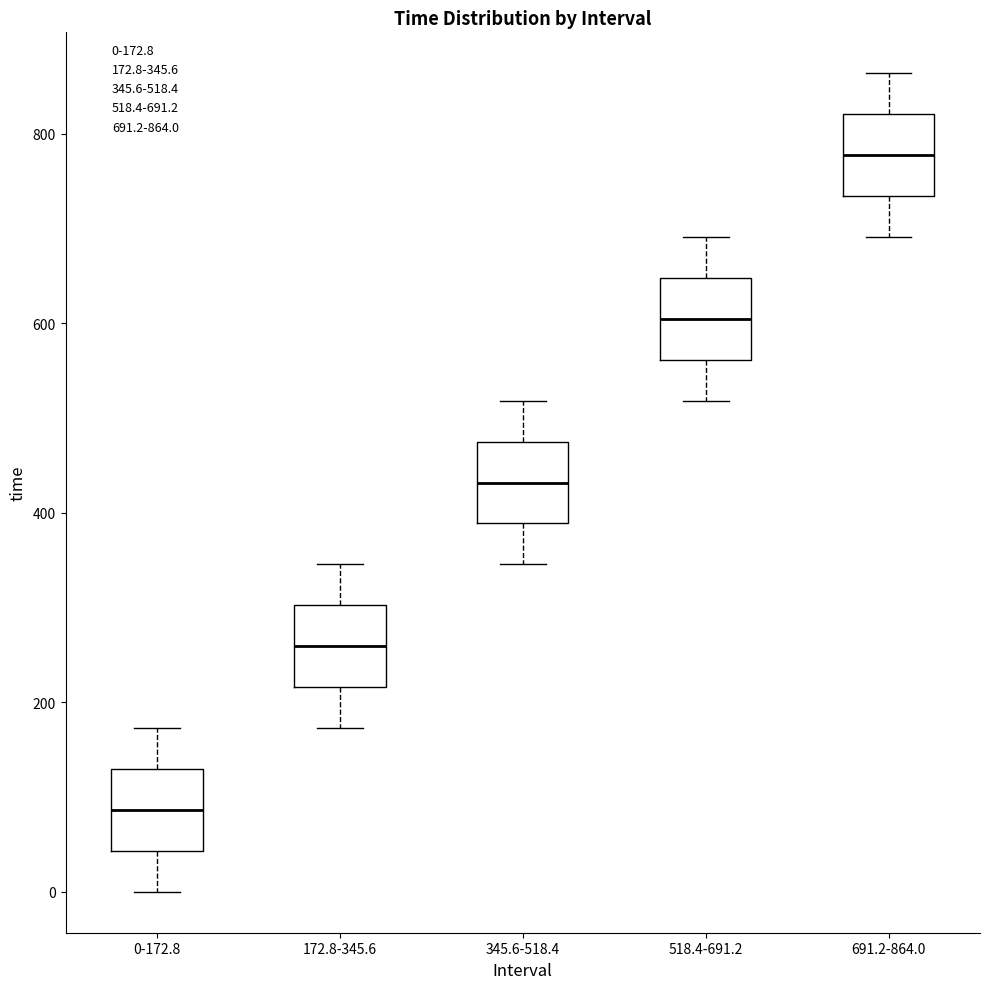

Reading left to right, read every box against the y-axis: the position of its median line, the range the box covers, and the ends of its whiskers. The values are not printed on the chart, so give them approximately, as read against the axis.

0-172.8: median 80, box 40 to 120, whiskers 0 to 180
172.8-345.6: median 260, box 220 to 300, whiskers 180 to 340
345.6-518.4: median 440, box 380 to 480, whiskers 340 to 520
518.4-691.2: median 600, box 560 to 640, whiskers 520 to 700
691.2-864.0: median 780, box 740 to 820, whiskers 700 to 860